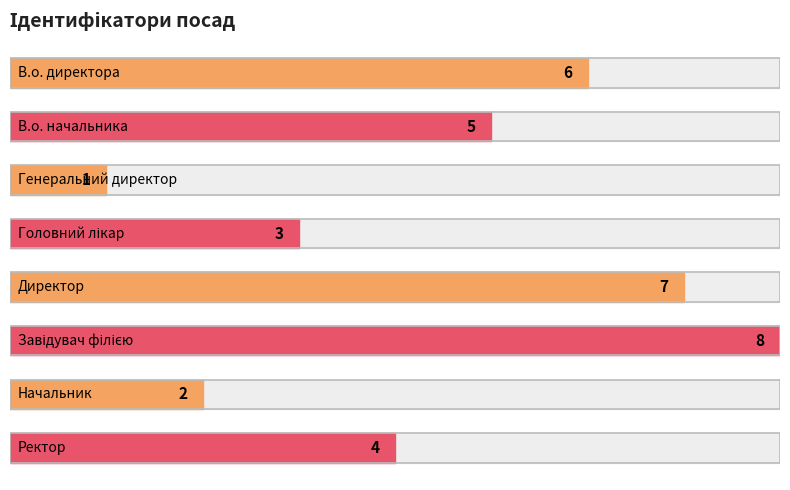

How many bars are there in total?

8